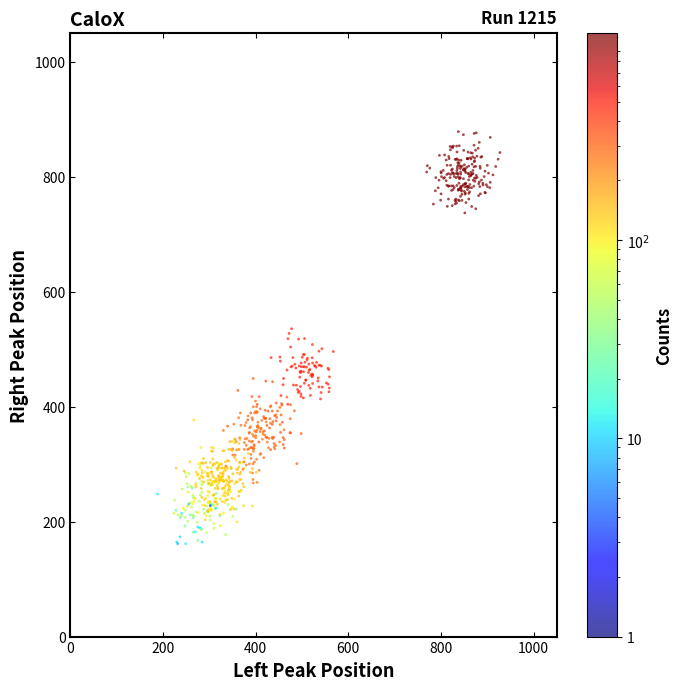

What is the range of X values (max minus min)?

739.2